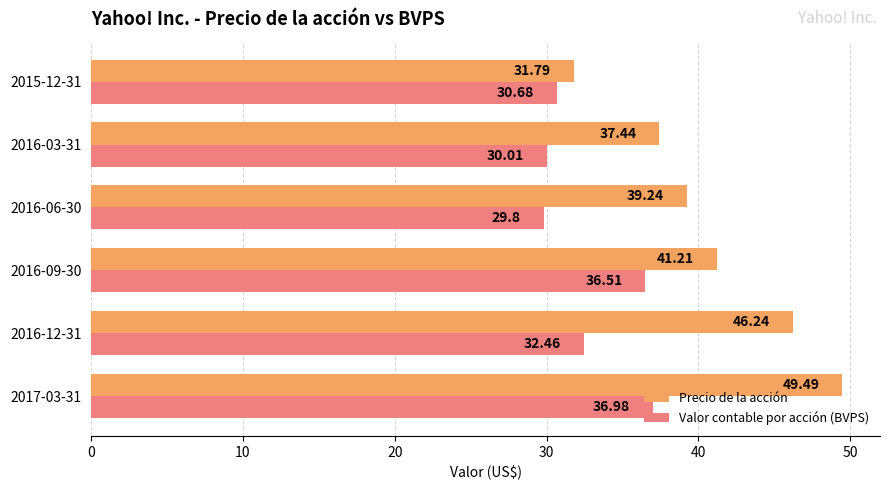

How many series are shown in this chart?

2